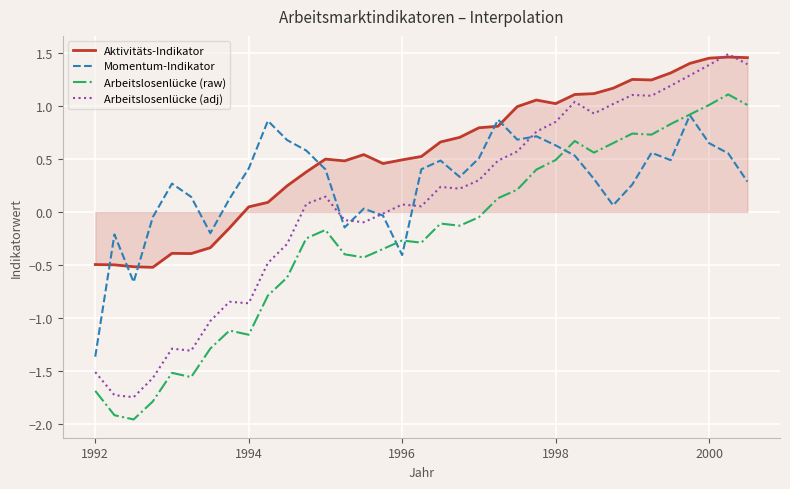

List the series in order of their overall mean, highest first.

Aktivitäts-Indikator, Momentum-Indikator, Arbeitslosenlücke (adj), Arbeitslosenlücke (raw)